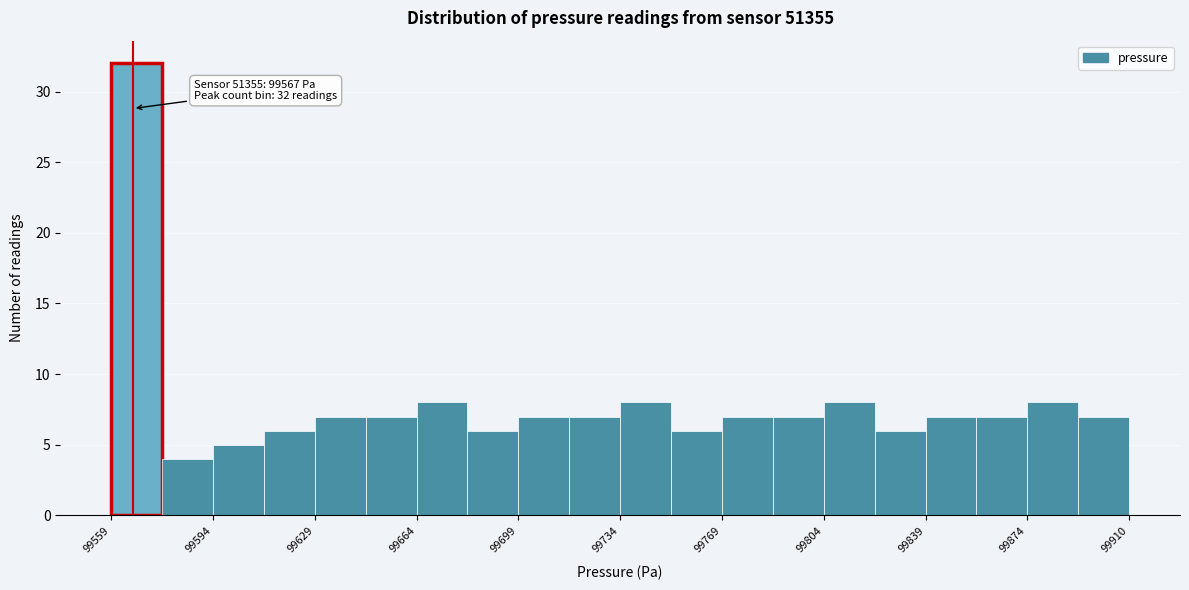

Around what value on the x-axis is the tallest bar? Give the approximate position of its centre, as read against the axis.

99570